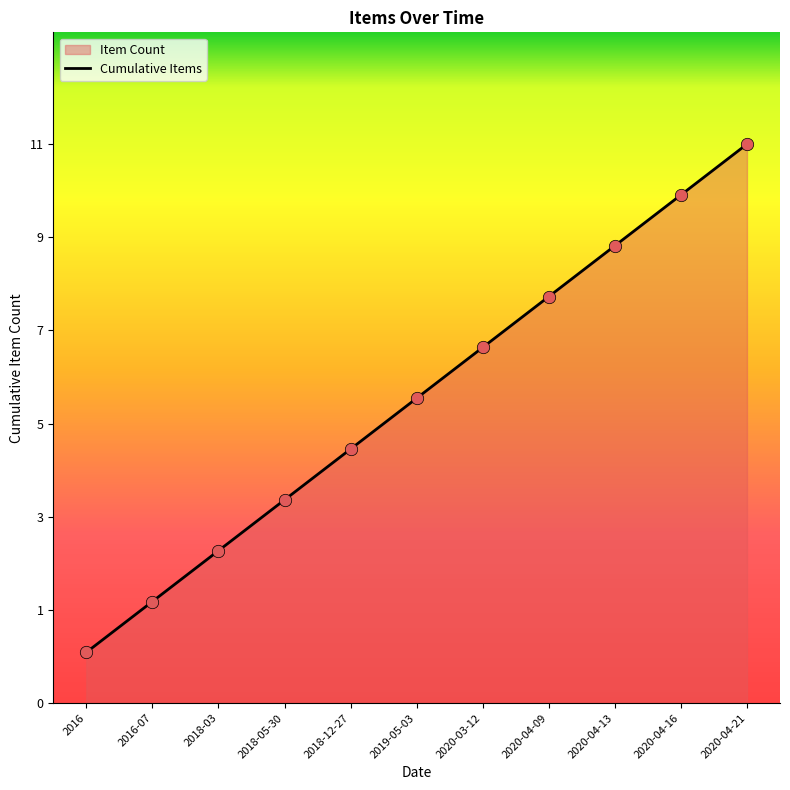

Which has a higher value, 2020-03-12 or 2020-04-16?

2020-04-16